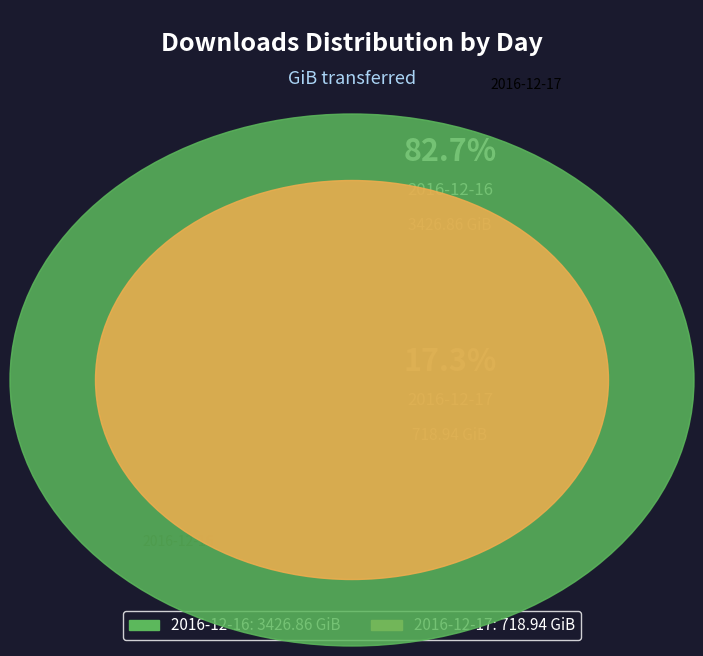

What is the ratio of the value at 2016-12-16 to the value at 2016-12-17?

4.8